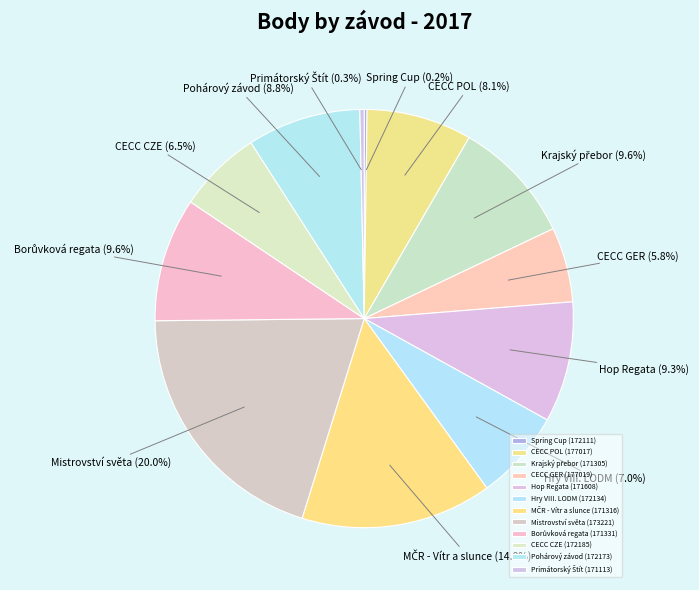

To the nearest percent, what is the difference between the CECC CZE (172185) and Borůvková regata (171331) slice percentages?

3%